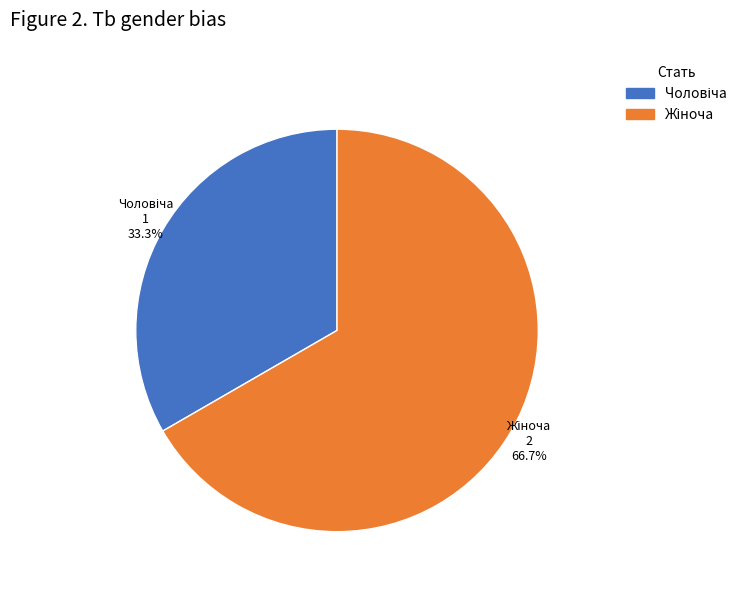

Is there a majority slice in this chart?

Yes